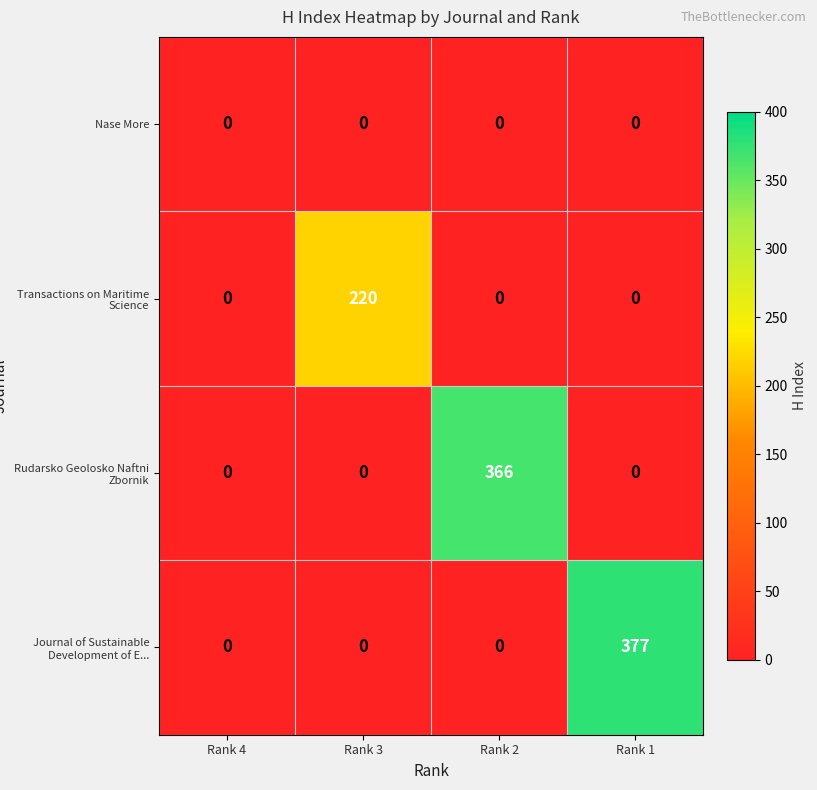

Count the number of data series in this chart.

4